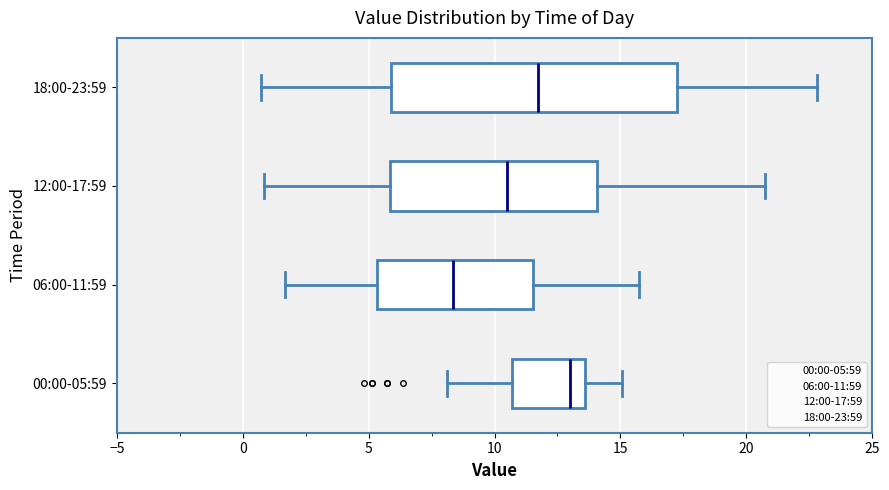

Where is the left edge of the box for 18:00-23:59 on the x-axis? The values are not printed on the chart, so give them approximately, as read against the axis.

6.0